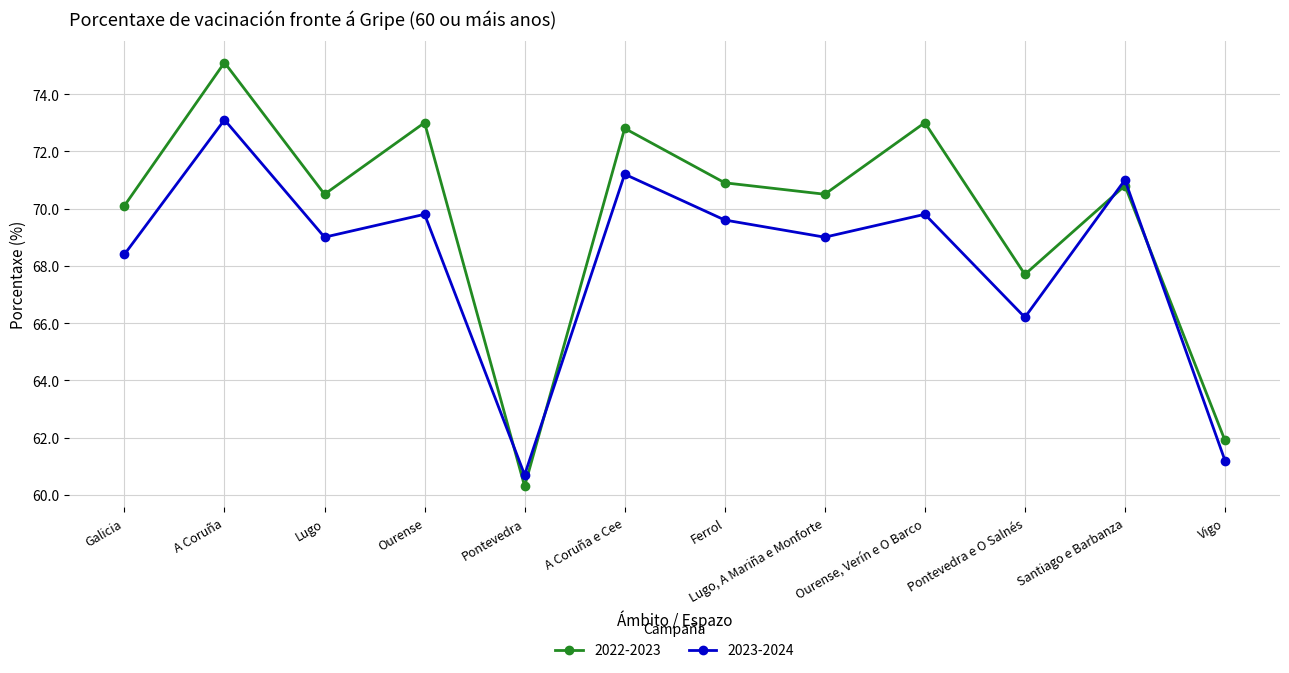

What is the difference between the maximum and minimum values in the 2023-2024 series?

12.4